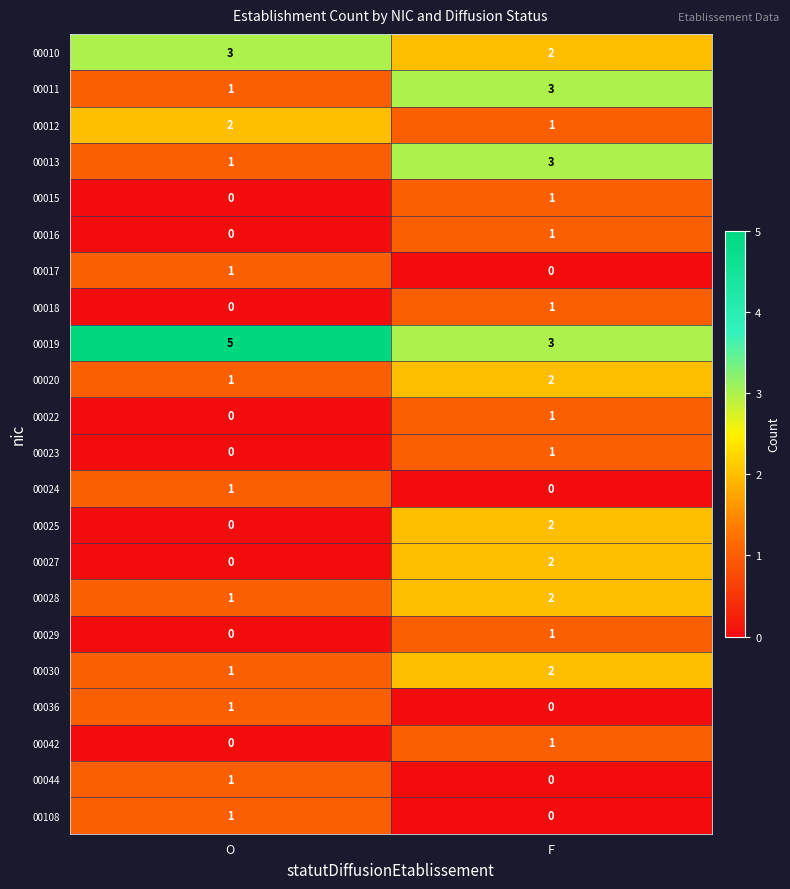

What is the spread (max minus min) of values at F?

3